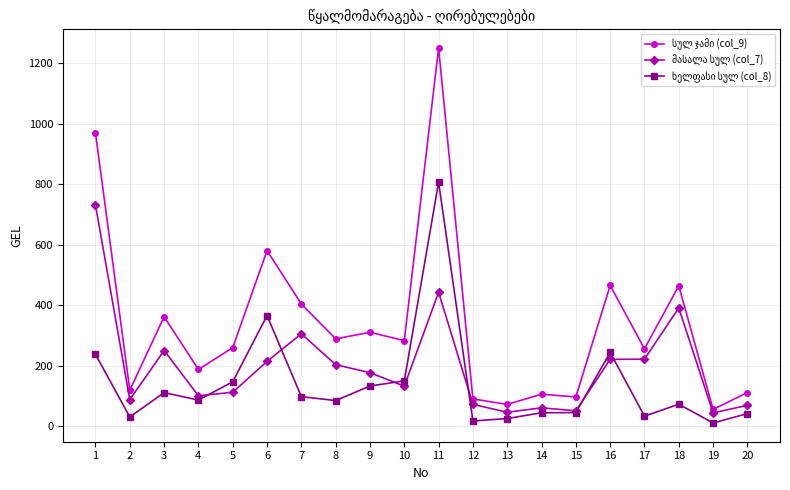

What is the total value across all series at 6?

1161.5